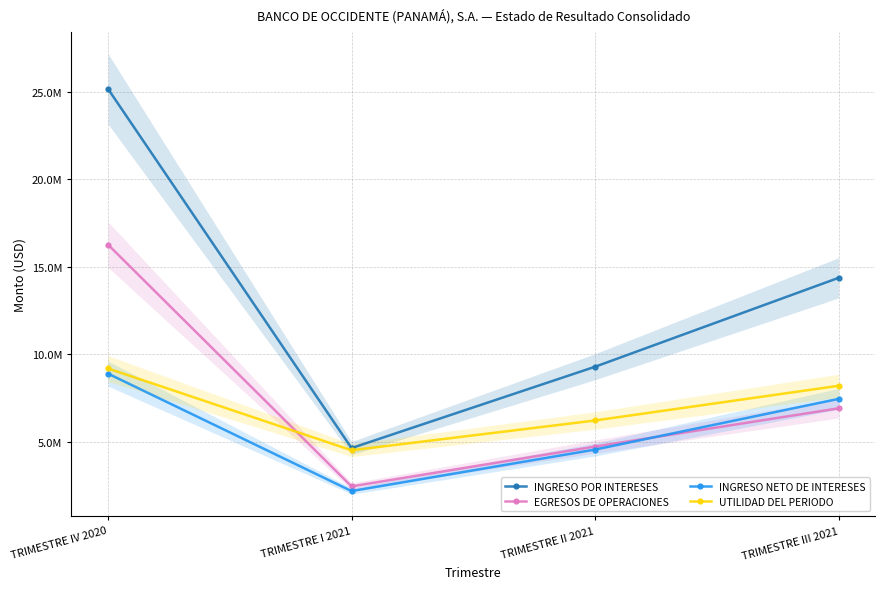

Reading left to right, what are all the values shown in this chart?

INGRESO POR INTERESES: 25165108.3	4644264.3	9290617.2	14369977.1
EGRESOS DE OPERACIONES: 16266962.1	2455714.8	4731320.4	6914712.5
INGRESO NETO DE INTERESES: 8898146.2	2188549.4	4559296.8	7455264.6
UTILIDAD DEL PERIODO: 9190782.5	4519499.0	6220700.3	8202817.0